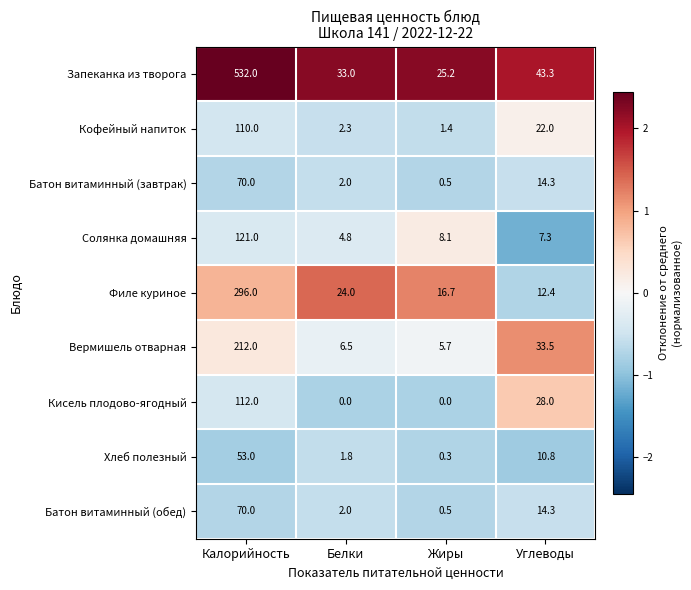

What is the minimum value shown in the chart?

0.0